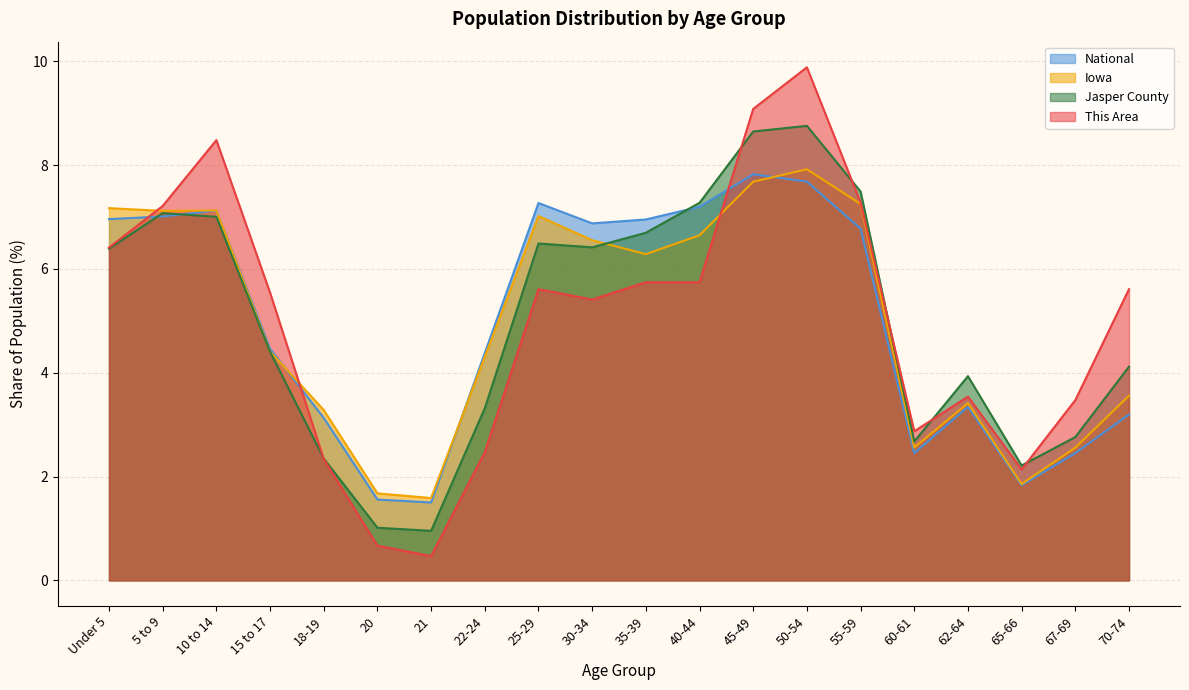

Where is the first local maximum for Jasper County?

5 to 9